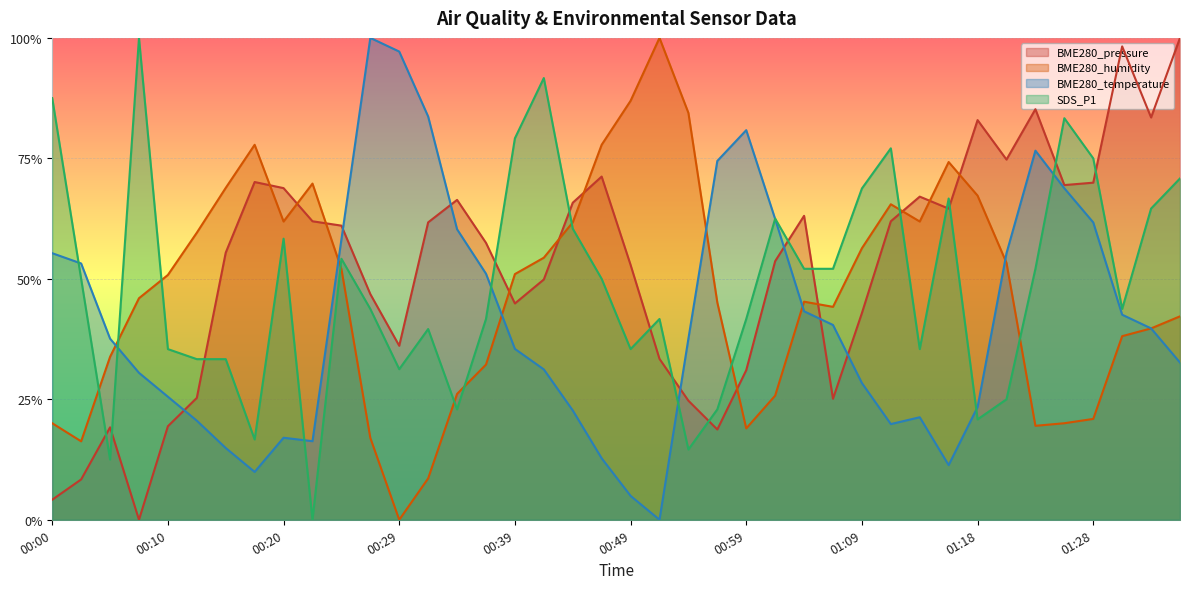

What is the difference between the maximum and second lowest values in the BME280_pressure series?

1.0